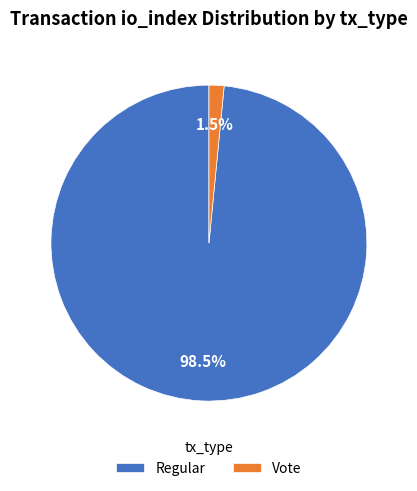

How much of the chart is everything except Regular?

1.5%